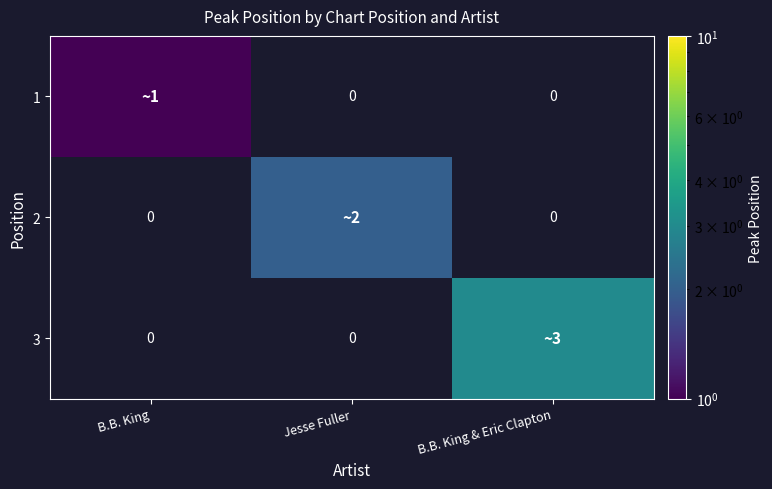

Count the number of categories in the chart.

3